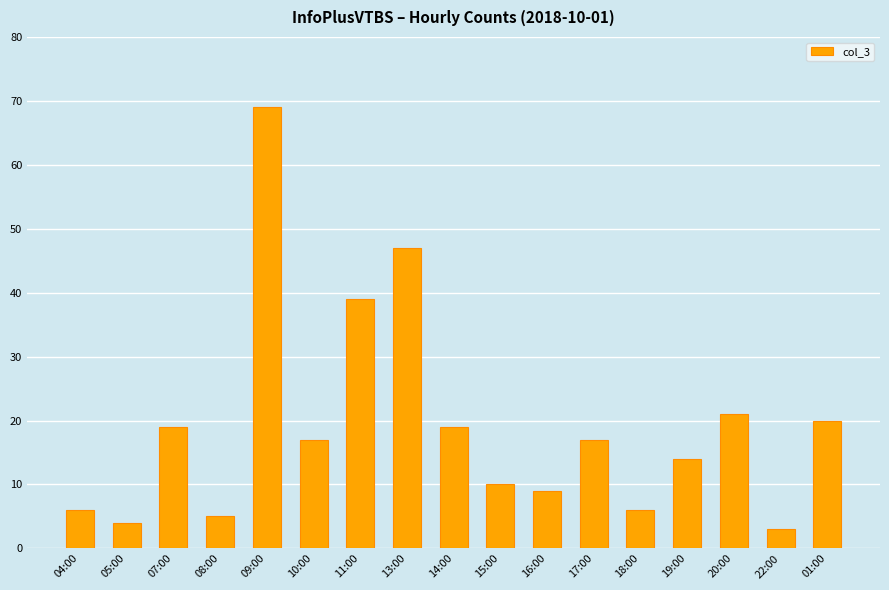

What is the difference between the maximum and second lowest values?

65